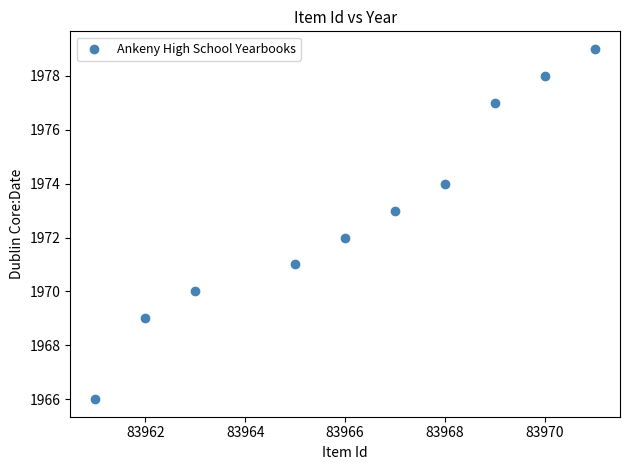

What is the average Y value?

1973